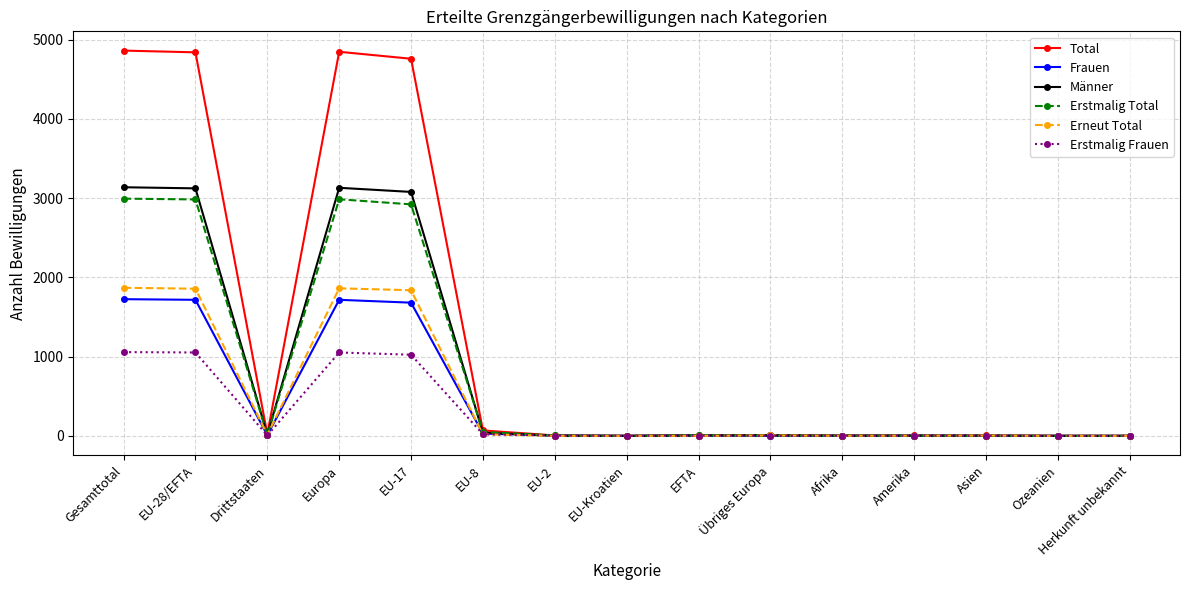

Rank the series by their maximum value, from highest to lowest.

Total, Männer, Erstmalig Total, Erneut Total, Frauen, Erstmalig Frauen